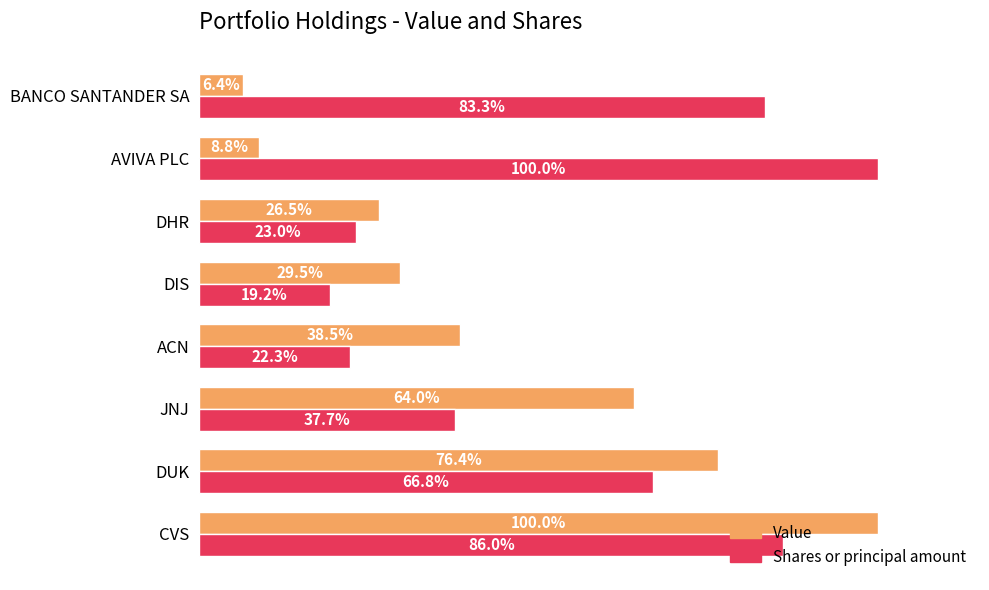

Rank the series by their maximum value, from highest to lowest.

Value, Shares or principal amount